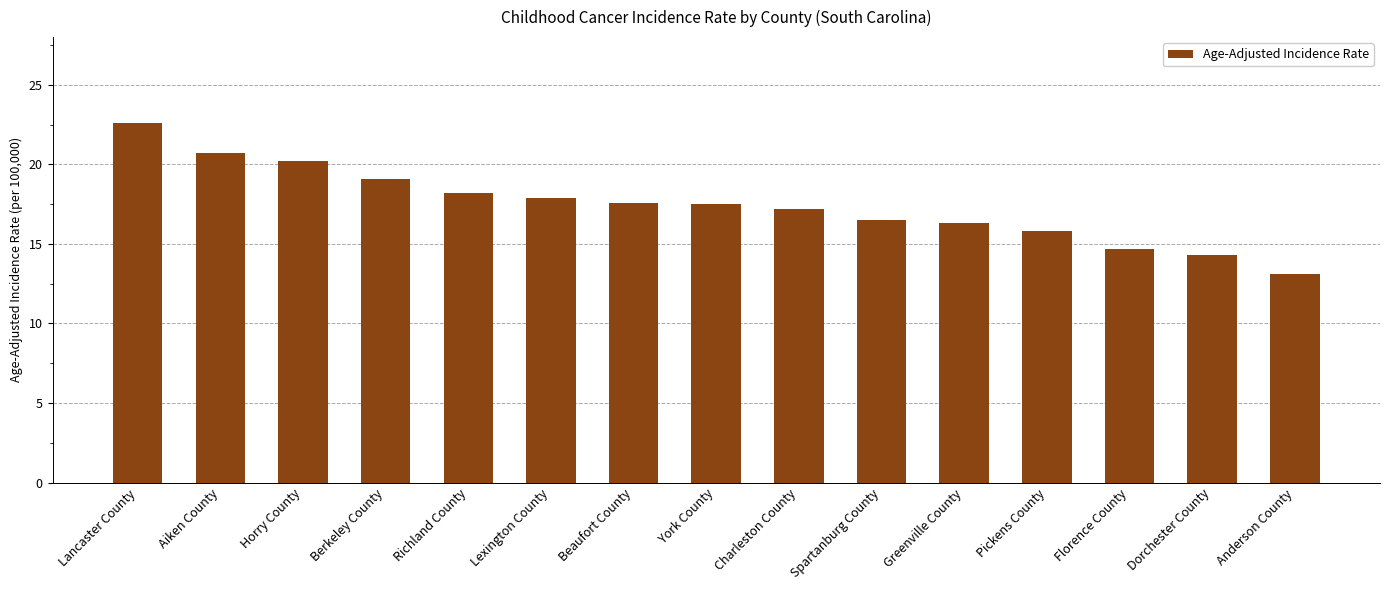

The chart shows a value of 17.9 at Lexington County. True or false?

True